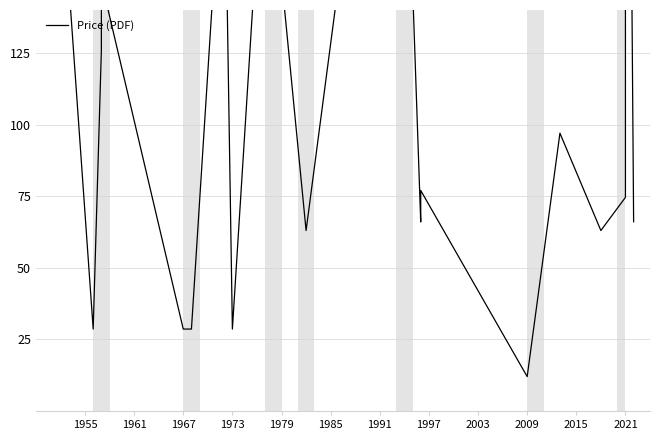

What is the minimum value shown in the chart?

12.0